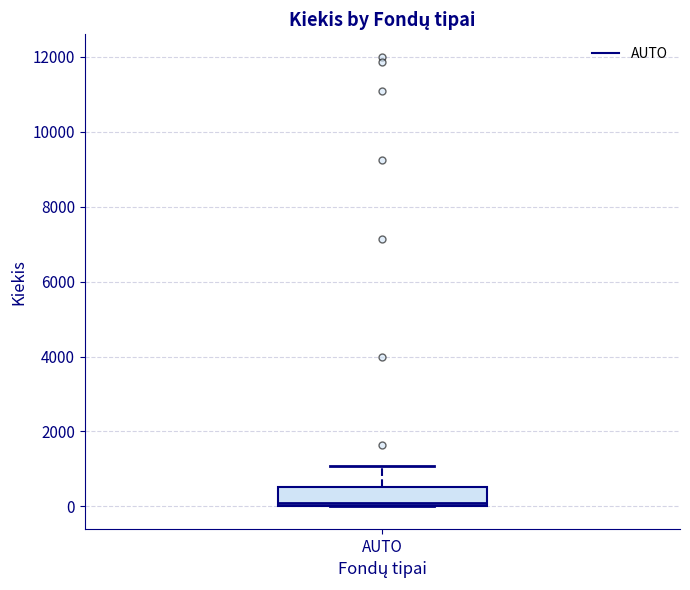

Transcribe this box plot: give where the median line is, the range the box spans, and where the two whiskers end, as read against the y-axis. The values are not printed on the chart, so give them approximately, as read against the axis.

median 200, box 0 to 600, whiskers 0 to 1000